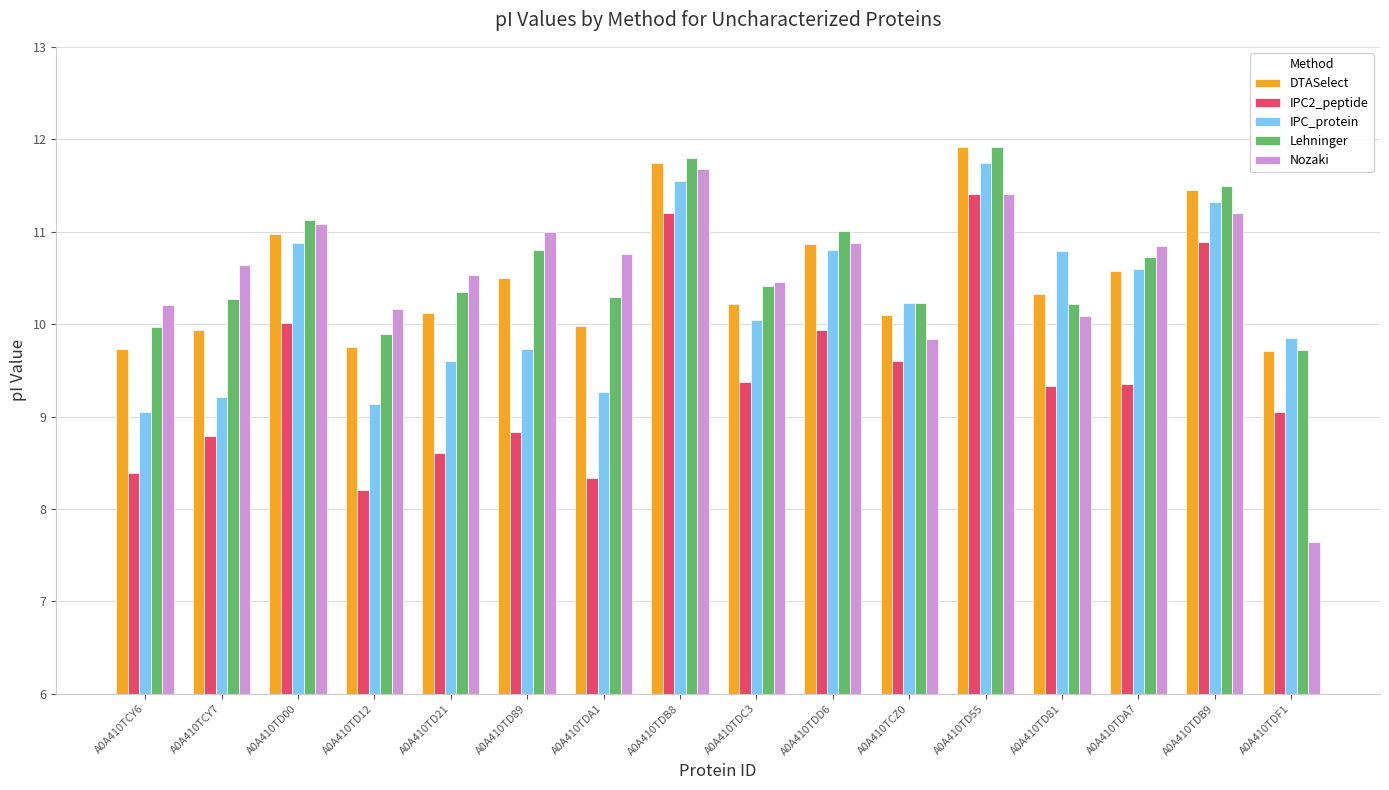

What is the highest value of the Nozaki series?

11.7